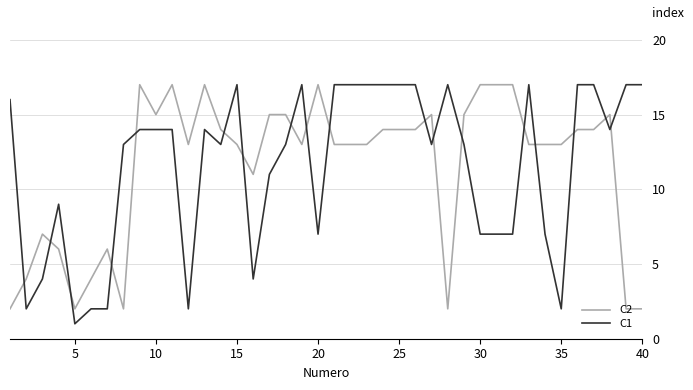

How many times do C1 and C2 cross each other?

18